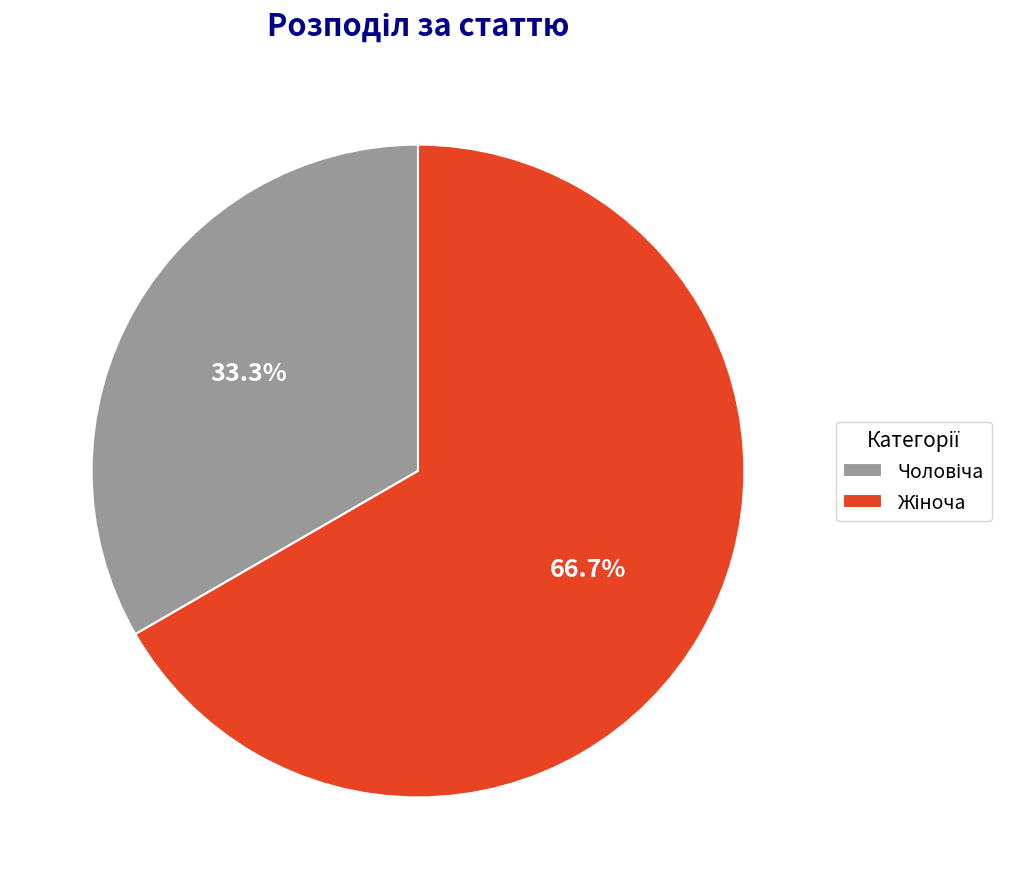

Is there a majority slice in this chart?

Yes